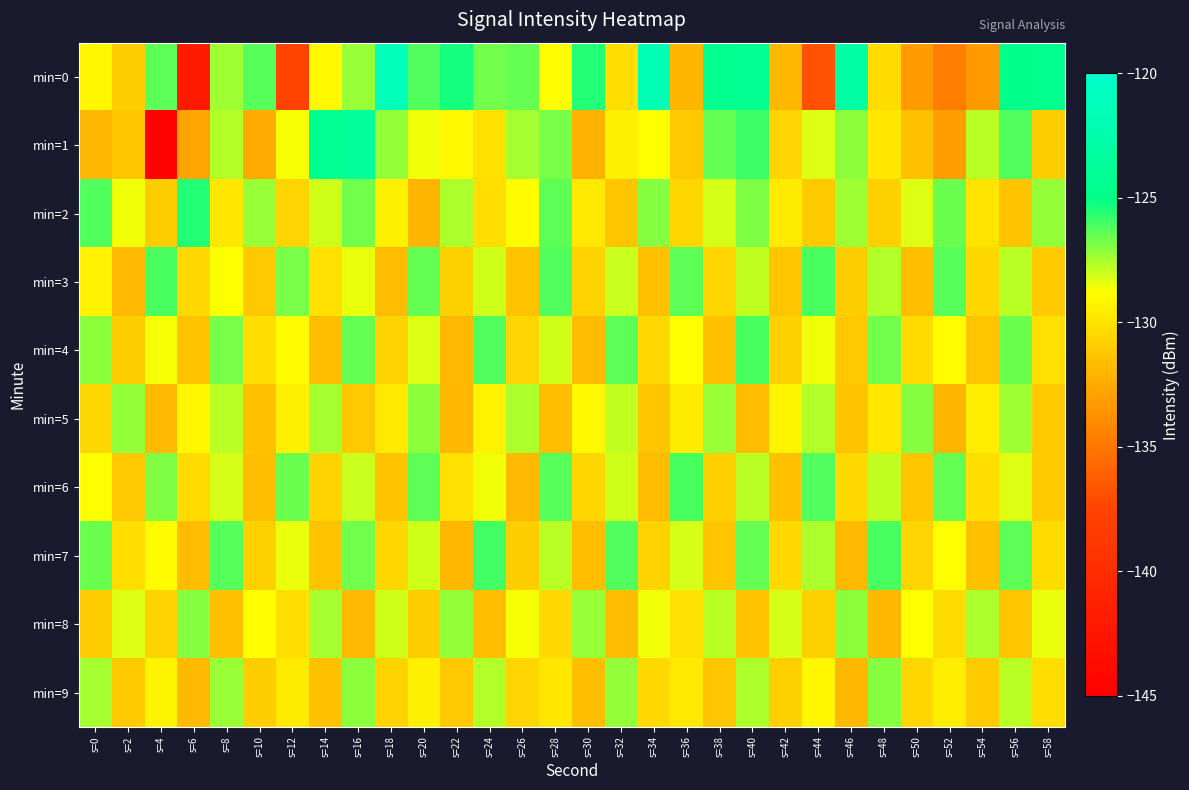

What is the greatest value displayed?

-121.6